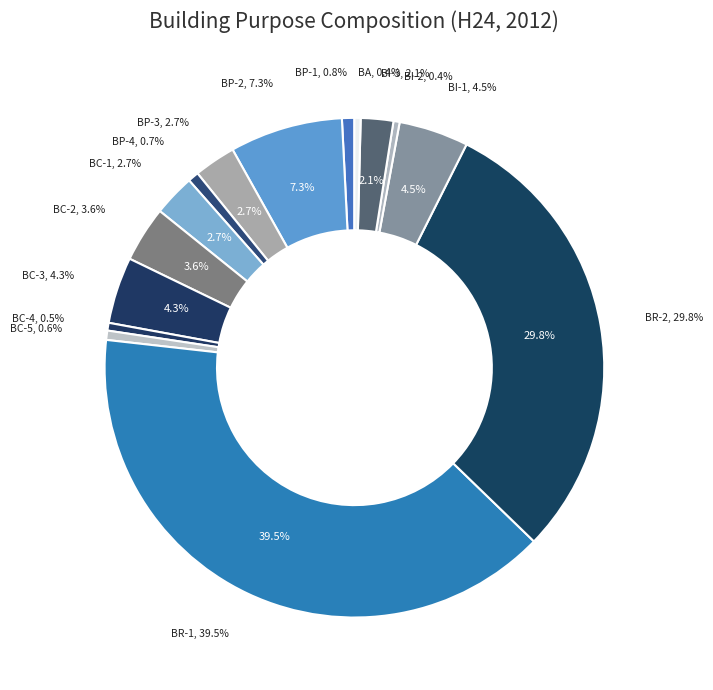

Which slice is the largest?

BR-1